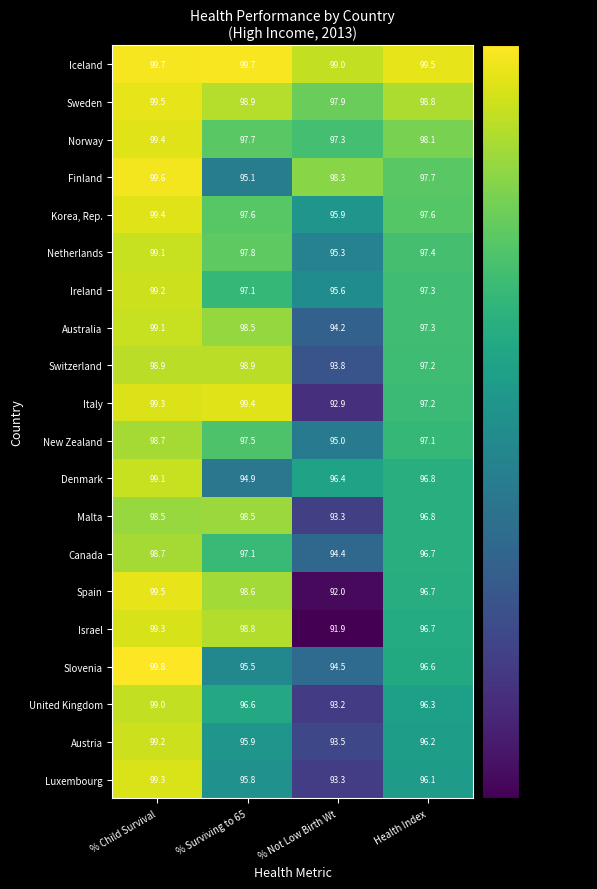

At which category is the sum across all series the highest?

% Child Survival